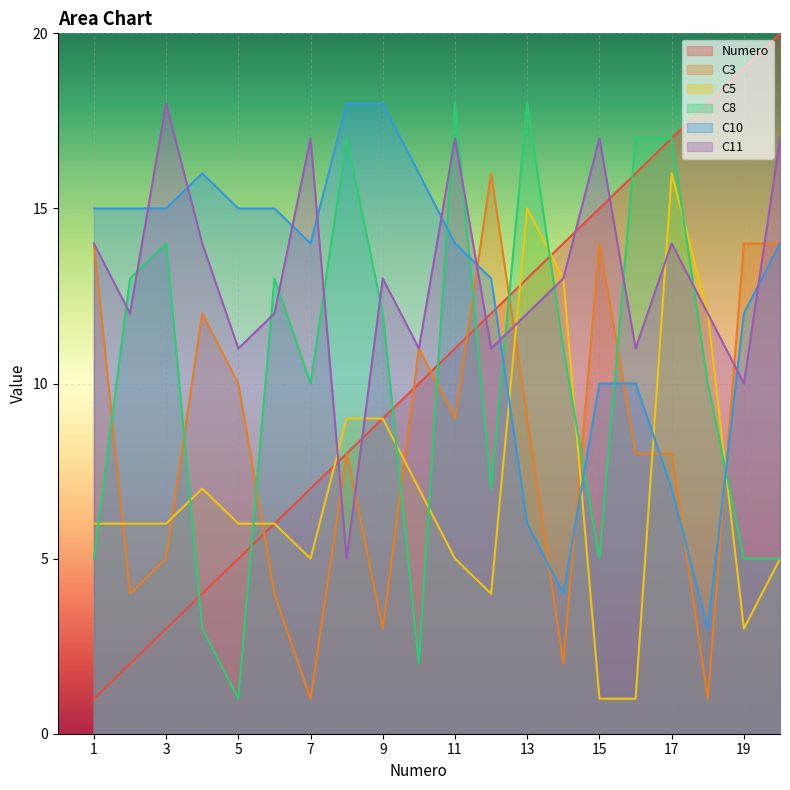

Which has a higher value, 12 or 14?

14